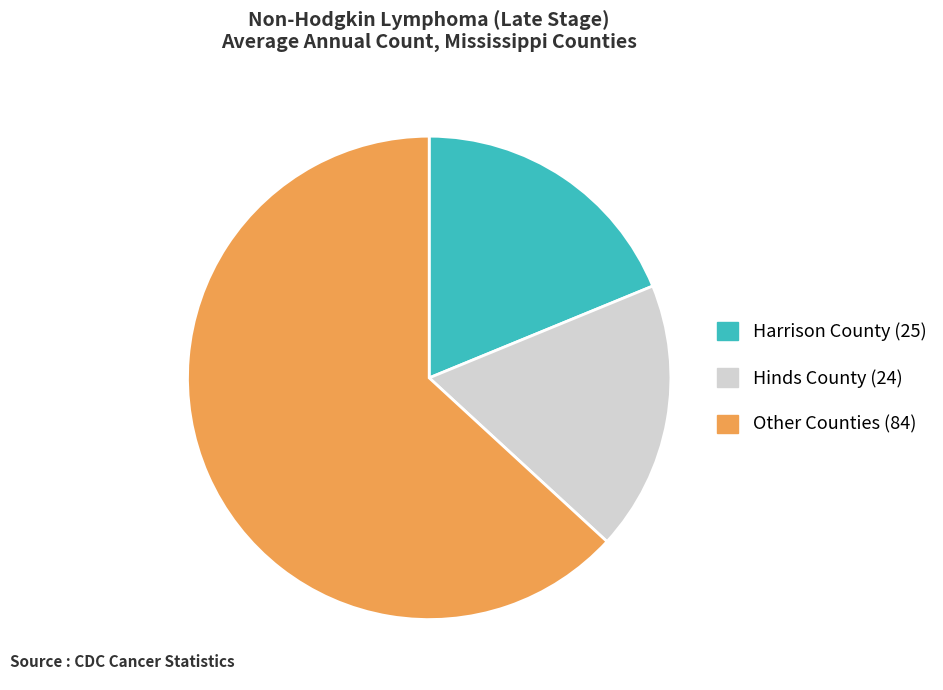

True or false: Hinds County (24) accounts for 13% of the total.

False